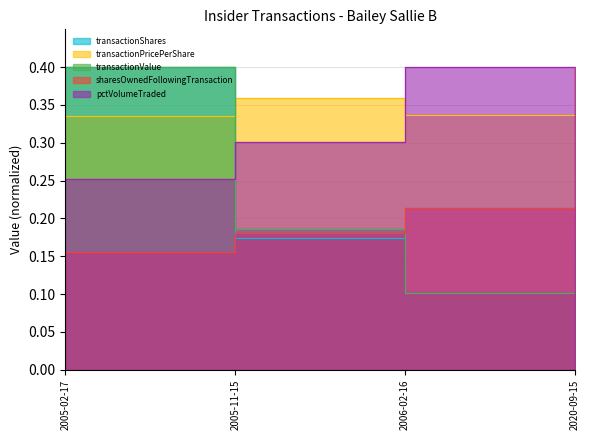

How many intersections are there between transactionValue and sharesOwnedFollowingTransaction?

1